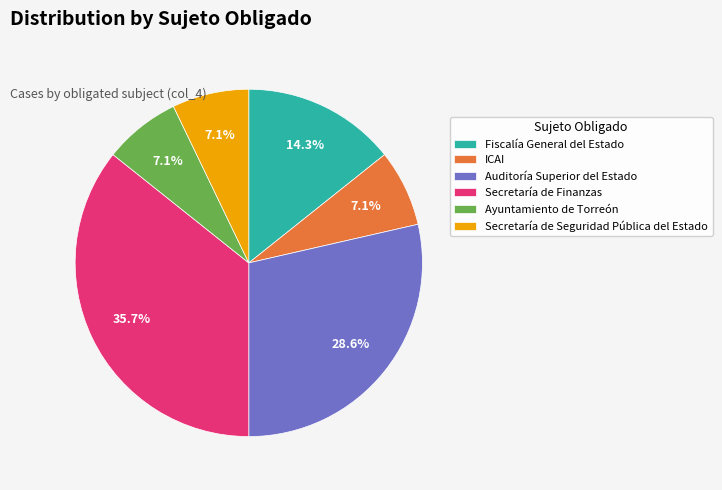

How many segments does this pie chart have?

6